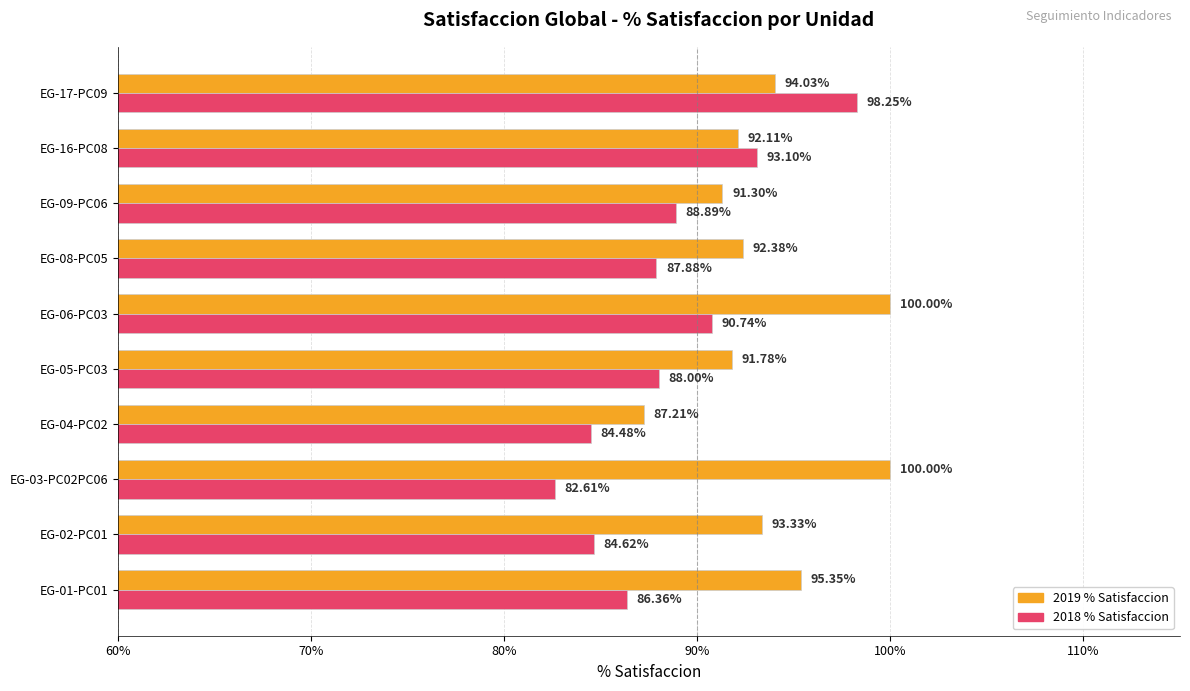

What is the difference between the highest and lowest values at EG-05-PC03?

3.8